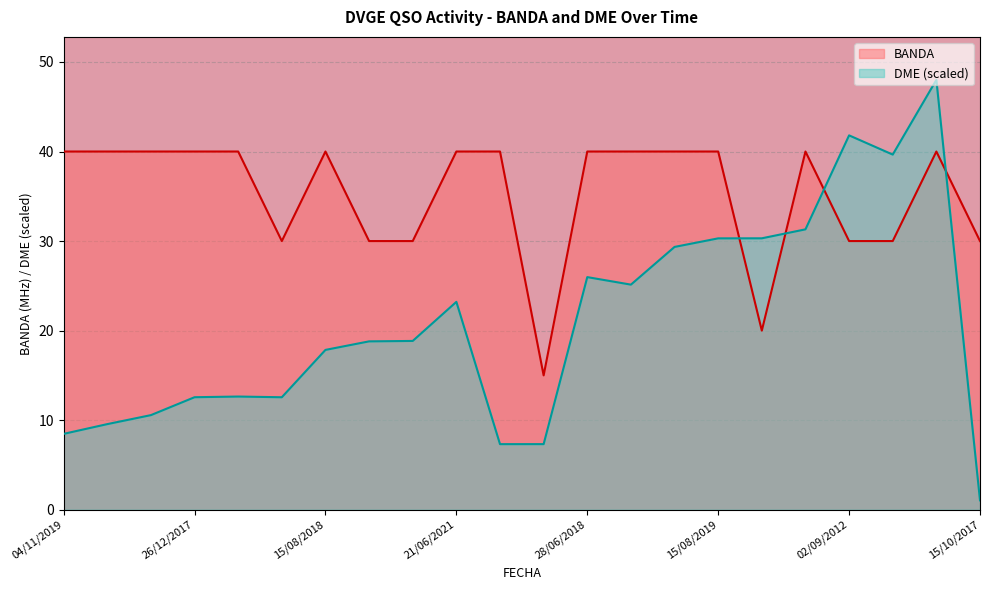

What is the maximum value for BANDA?

40.0